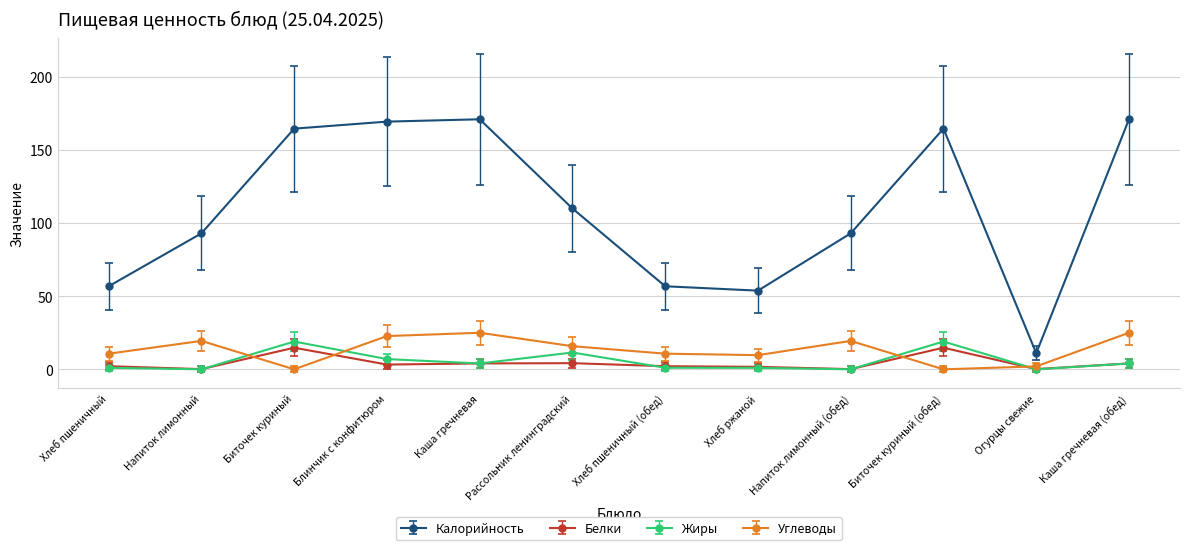

What is the difference between the Белки values at Хлеб пшеничный (обед) and Каша гречневая?

1.9